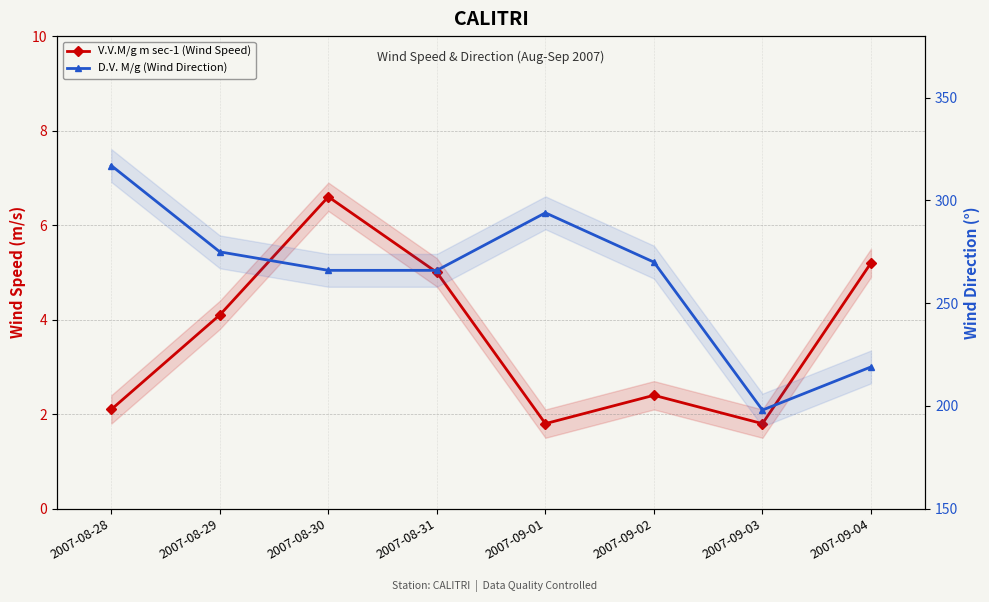

Which has a higher value, 2007-08-31 or 2007-09-03?

2007-08-31